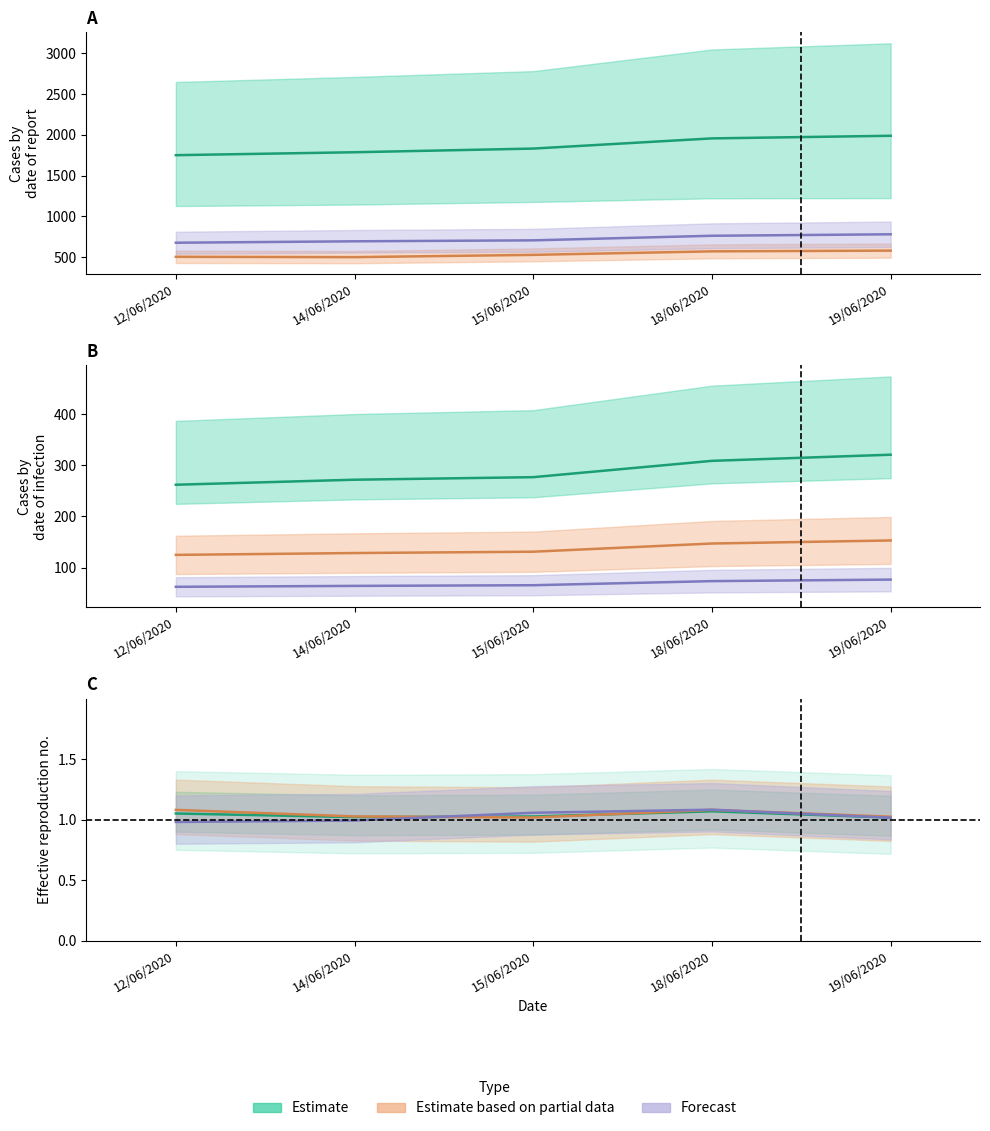

Is it true that Alajuela equals 1125.6 at 15/06/2020?

False